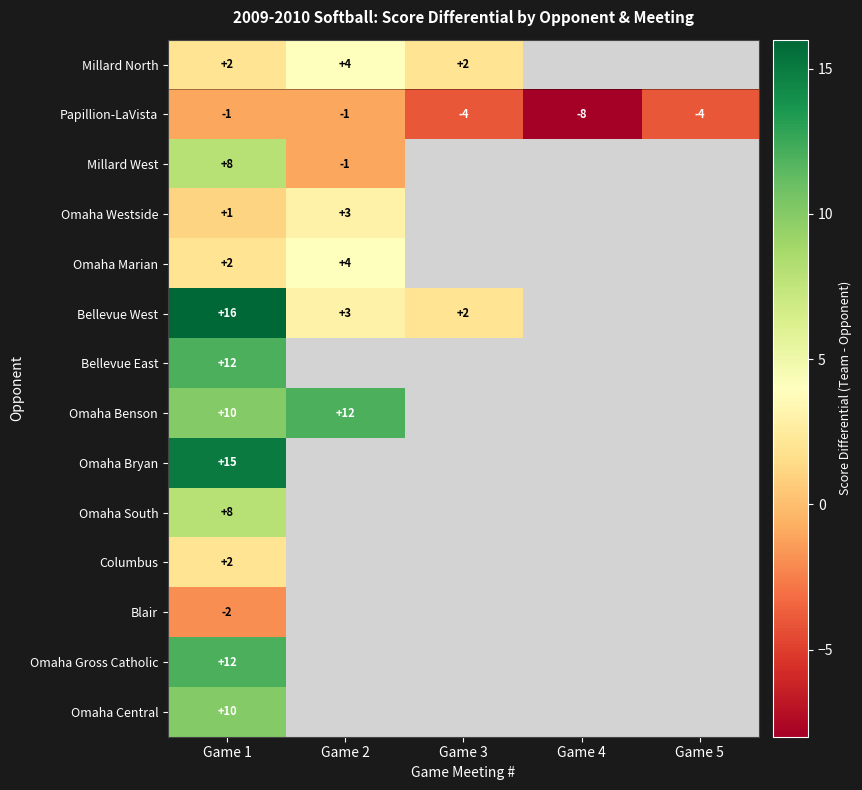

The Papillion-LaVista series shows -4 at Game 5. True or false?

True